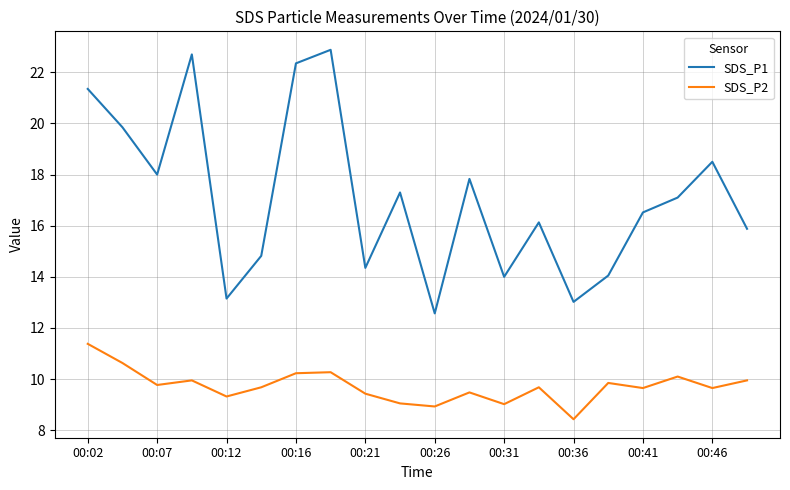

List the series in order of their overall mean, lowest first.

SDS_P2, SDS_P1